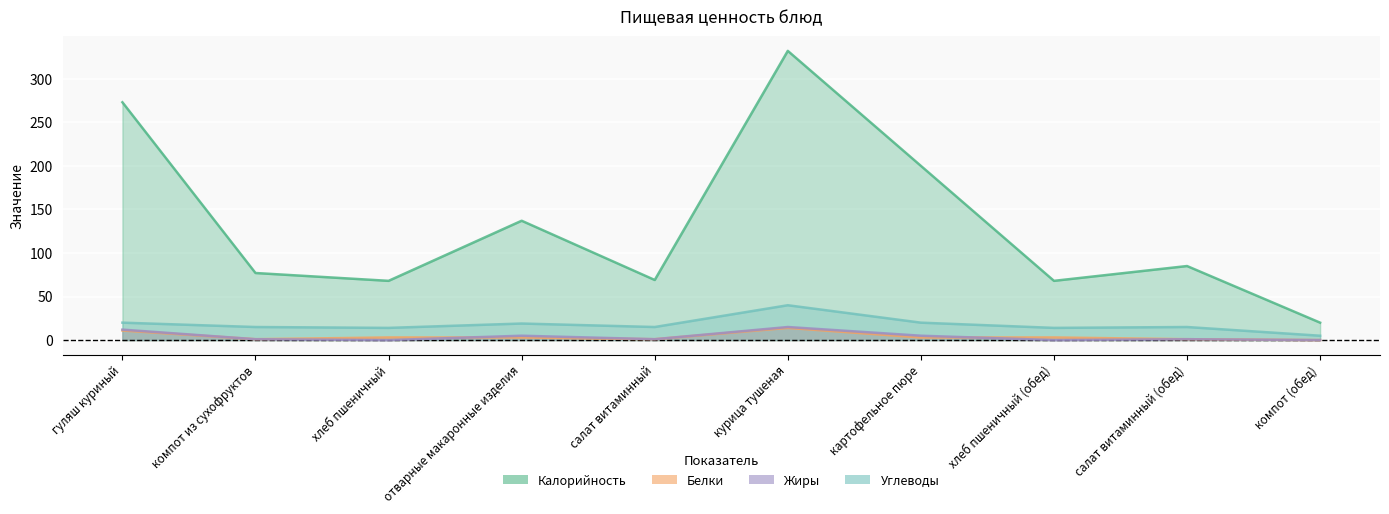

Where is the first local minimum for Калорийность?

хлеб пшеничный